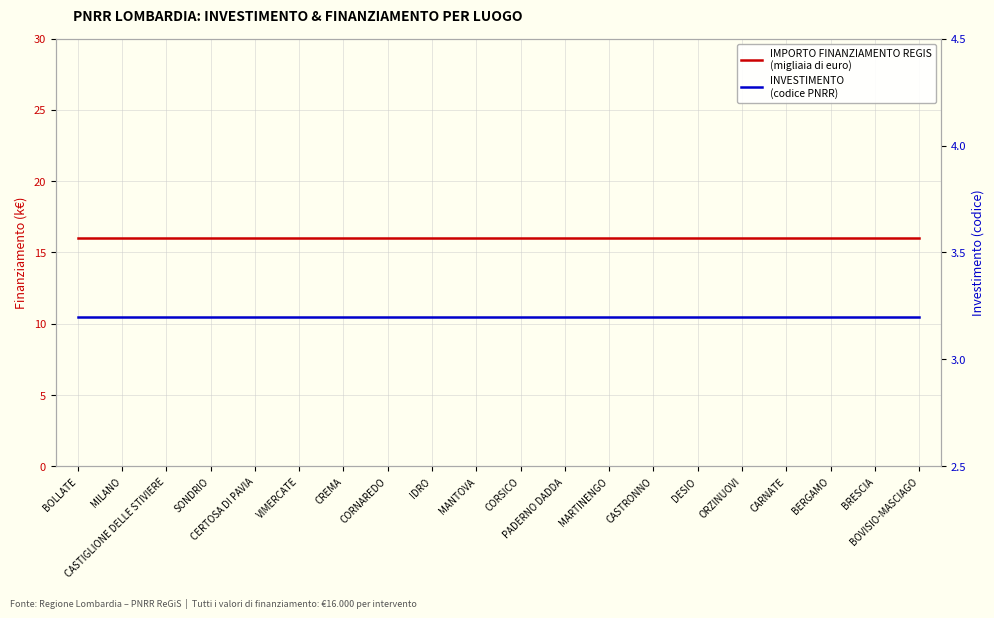

True or false: INVESTIMENTO
(codice PNRR) and IMPORTO FINANZIAMENTO REGIS
(migliaia di euro) intersect in this chart.

False